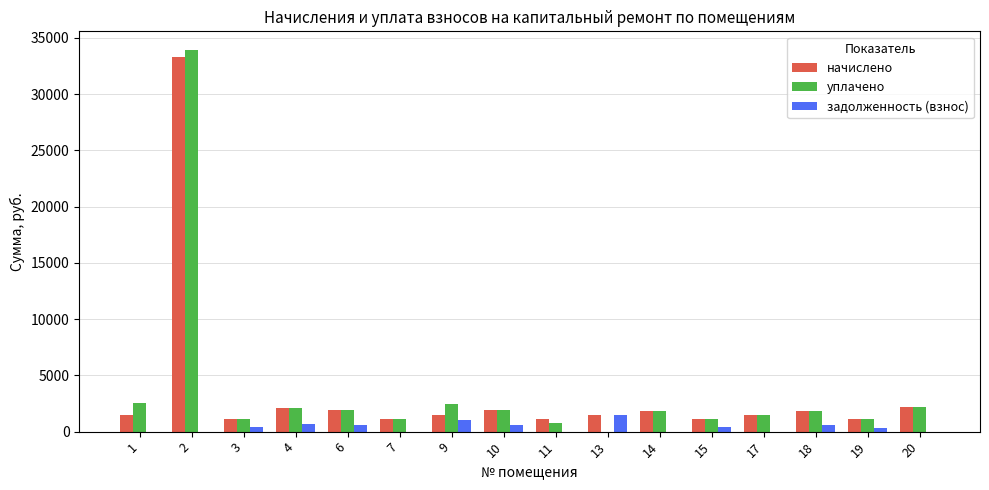

Where does the задолженность (взнос) series first go above 371?

3